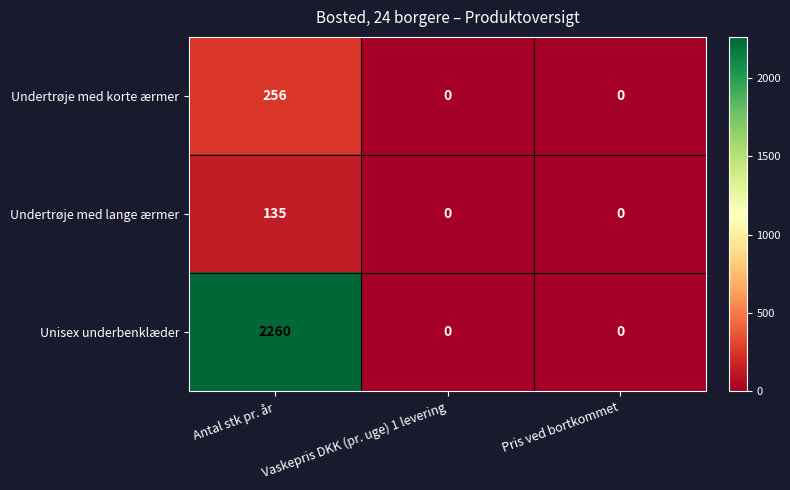

What is the difference between the maximum and minimum values in the Undertrøje med korte ærmer series?

256